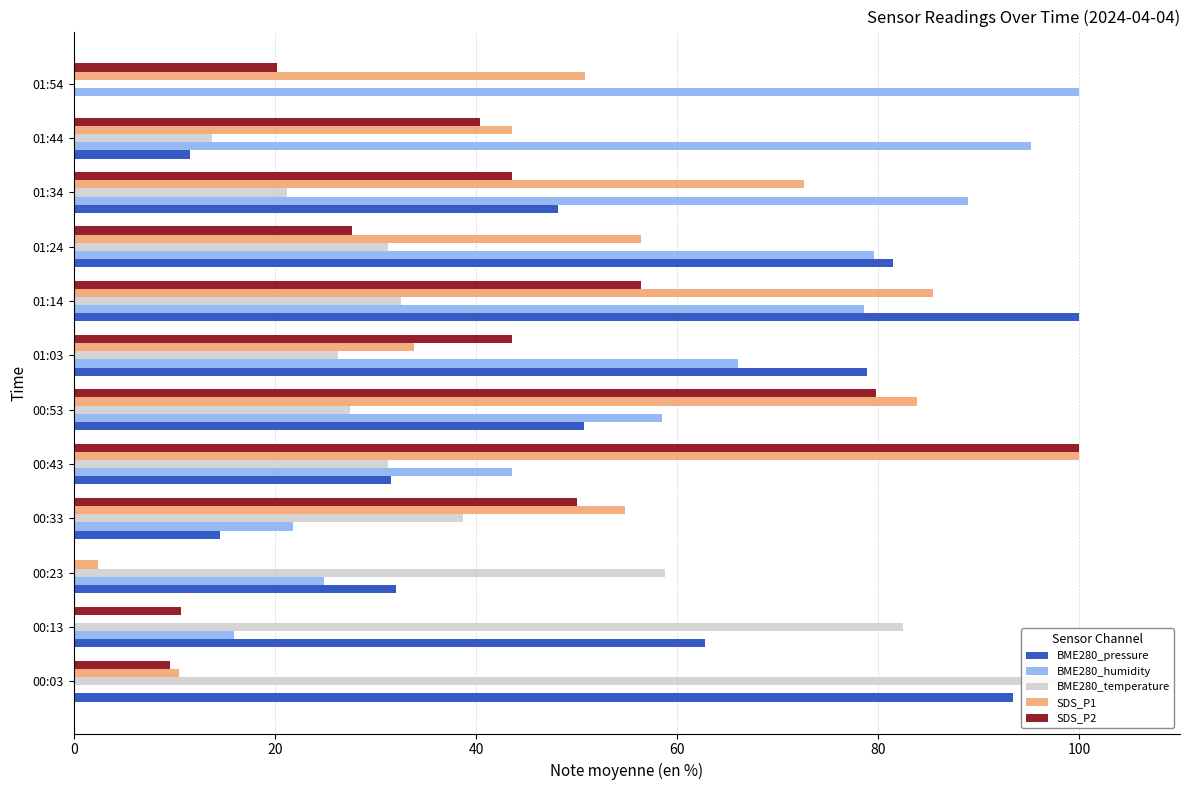

How many data points does each series have?

12